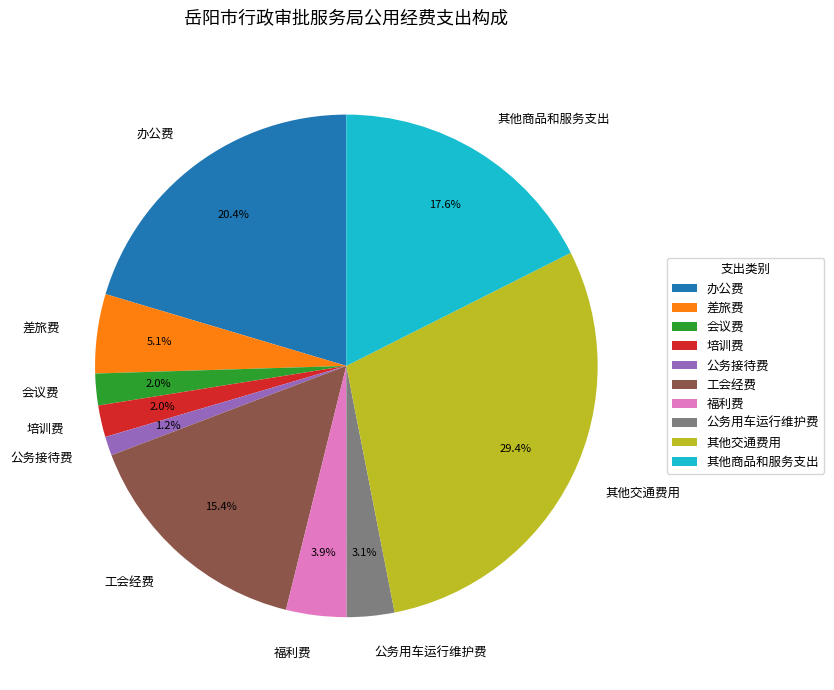

What portion of the pie excludes 公务用车运行维护费?

96.9%